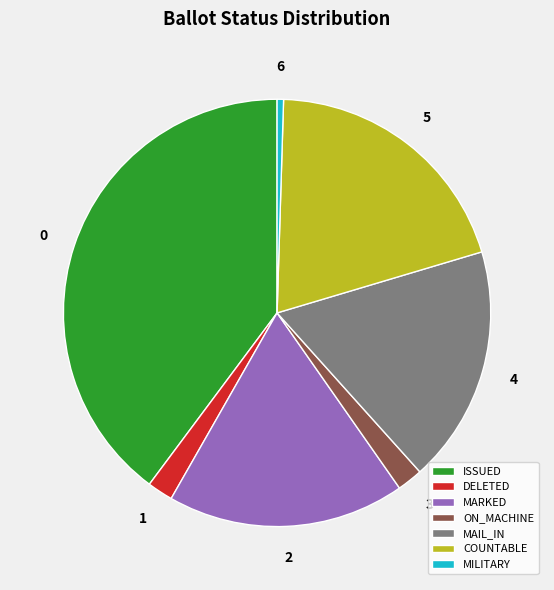

How many segments does this pie chart have?

7